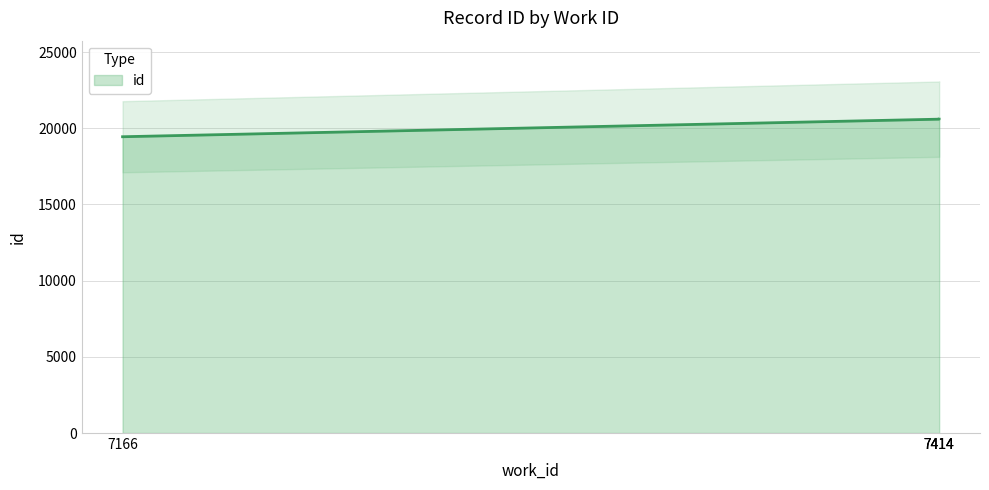

List the labels in order of value, smallest first.

7166, 7414, 7414, 7414